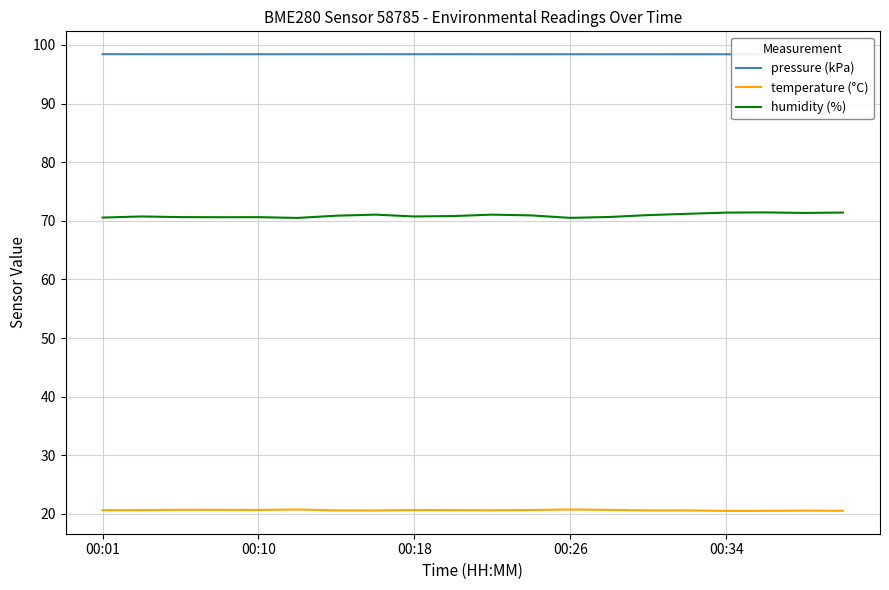

What is the total value across all series at 00:01?

189.6